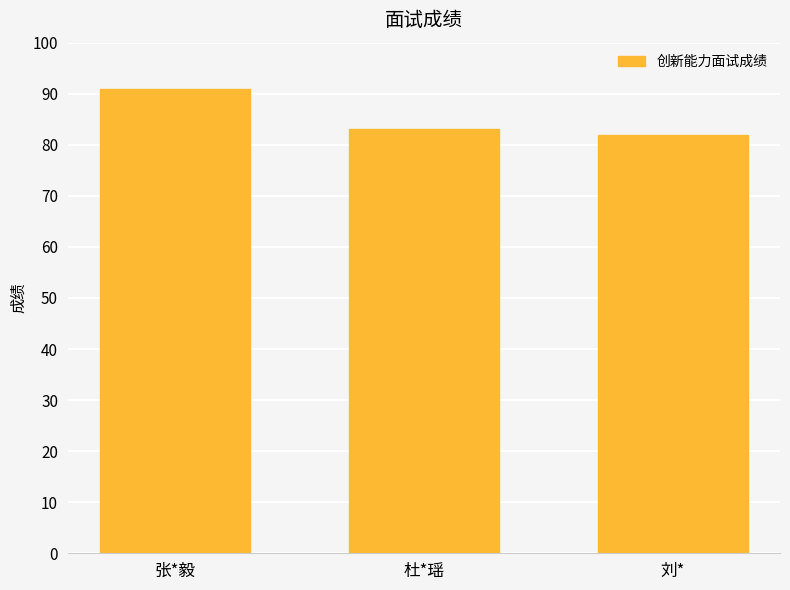

What is the minimum value shown in the chart?

82